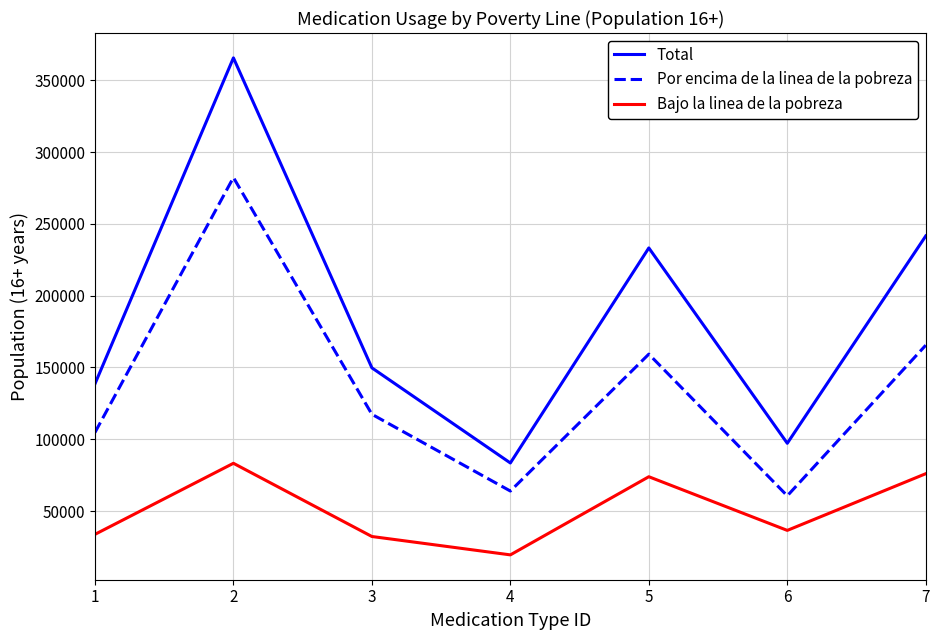

Which category has the lowest value across all series?

4